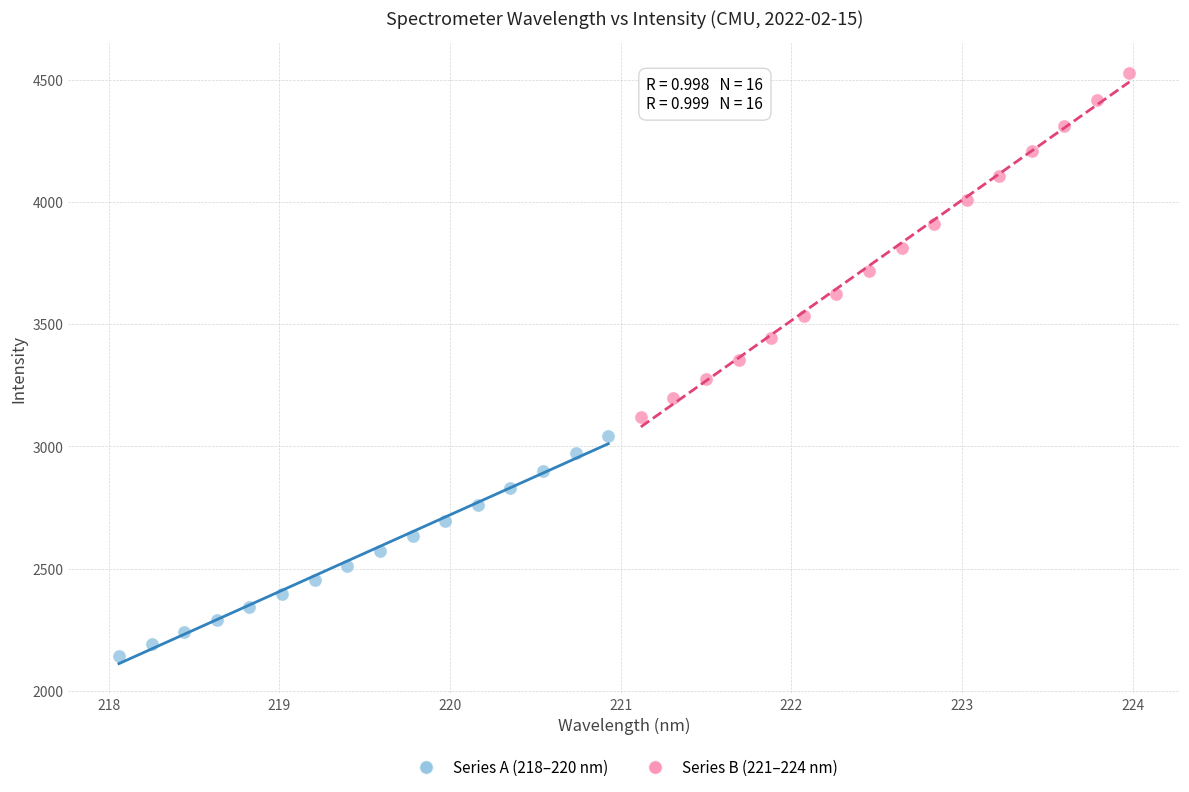

Which series contains the highest Y value?

Series B (221–224 nm)